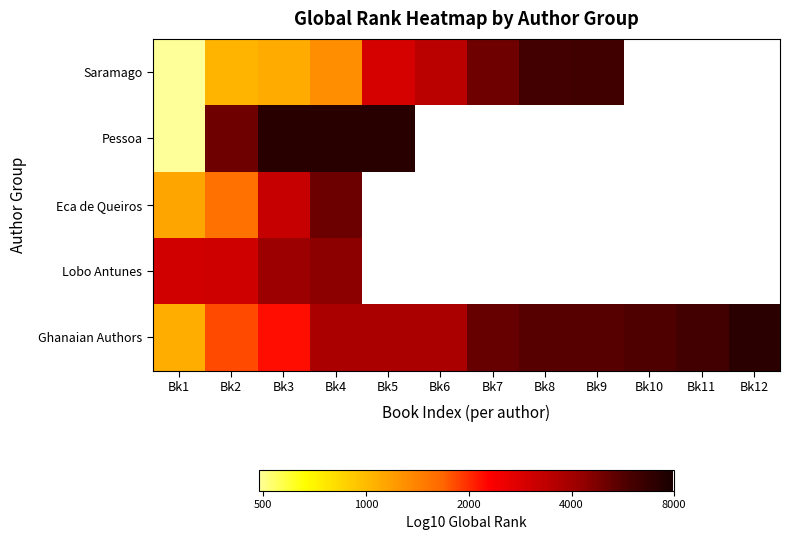

At which label is Pessoa closest to 3?

Bk1